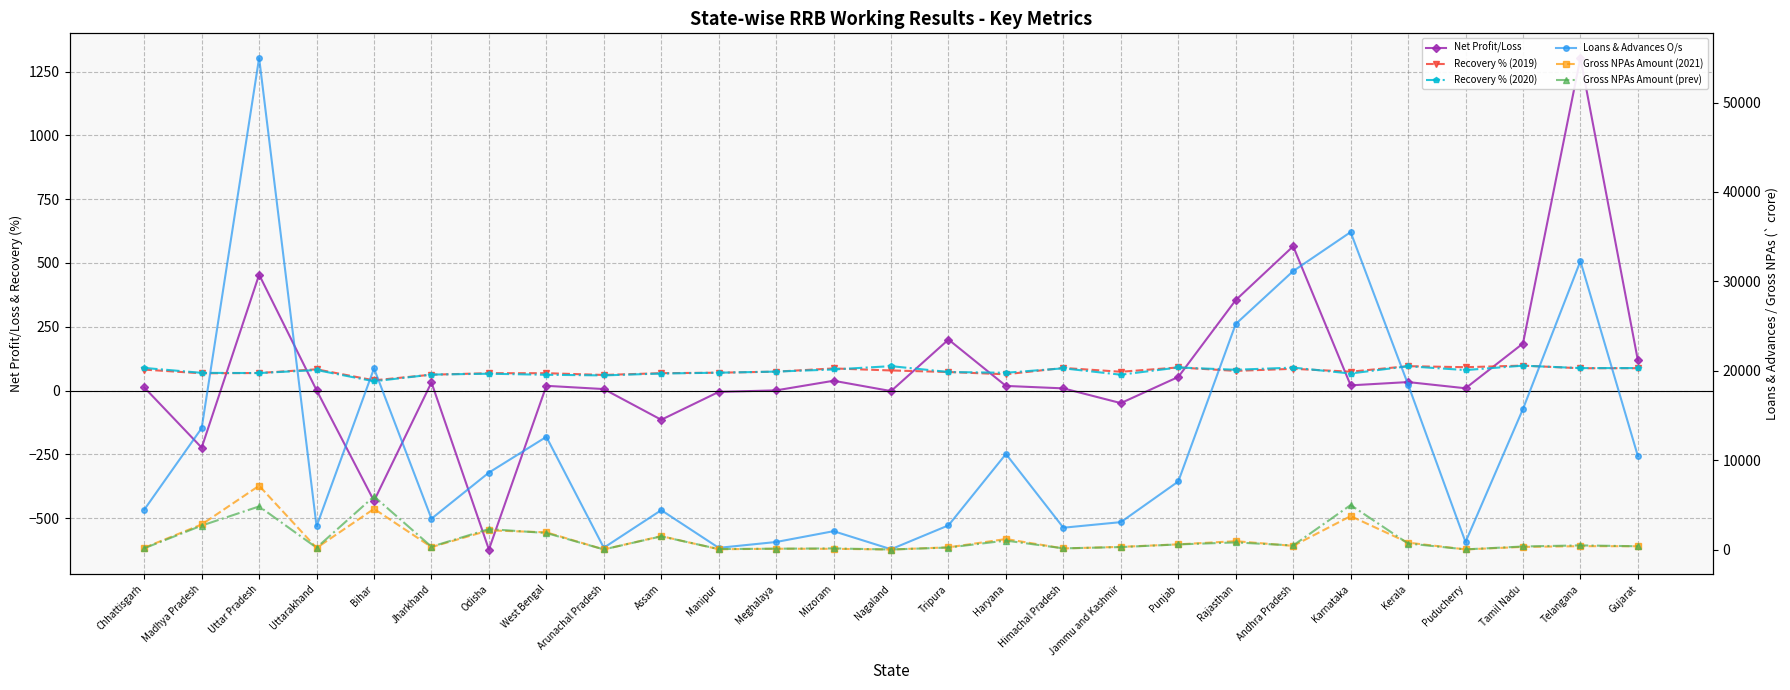

Reading left to right, what are all the values shown in this chart?

Net Profit/Loss: 12.5	-223.6	454.2	1.6	-432.3	32.0	-622.7	18.7	6.0	-114.3	-5.1	0.9	38.6	-1.9	200.0	18.3	8.7	-49.0	53.5	354.6	565.5	20.5	33.4	9.1	184.5	1303.6	118.7
Recovery % (2019): 82.3	67.8	68.9	83.4	40.2	62.3	68.1	68.2	61.3	68.2	70.1	74.3	86.9	78.9	72.8	64.0	88.8	73.8	90.7	77.3	85.4	74.1	95.7	91.7	97.9	87.6	87.8
Recovery % (2020): 88.9	69.5	68.7	80.6	36.4	62.7	66.2	62.0	59.5	66.9	70.1	74.5	82.8	95.9	72.8	69.9	87.3	62.2	90.6	81.7	90.1	67.0	95.4	80.4	97.7	88.2	88.3
Loans & Advances O/s: 4451.7	13577.3	54989.2	2596.3	20260.3	3450.1	8604.5	12604.0	199.8	4403.6	189.6	841.9	2052.1	32.9	2704.1	10685.8	2440.3	3064.3	7609.7	25226.3	31145.0	35505.5	18456.8	836.1	15719.2	32264.0	10453.5
Gross NPAs Amount (2021): 194.5	2804.0	7135.2	177.1	4549.4	275.3	2146.3	1923.0	9.0	1501.6	32.3	87.9	79.6	1.4	244.8	1173.4	122.0	297.7	580.2	934.7	407.4	3737.6	771.1	13.1	293.1	374.8	367.9
Gross NPAs Amount (prev): 138.1	2678.3	4821.8	203.9	5940.3	317.3	2283.7	1848.5	11.2	1473.3	54.4	92.8	124.5	1.4	223.2	998.5	130.6	273.6	570.2	794.0	455.3	4972.3	673.5	16.4	339.6	463.2	365.0